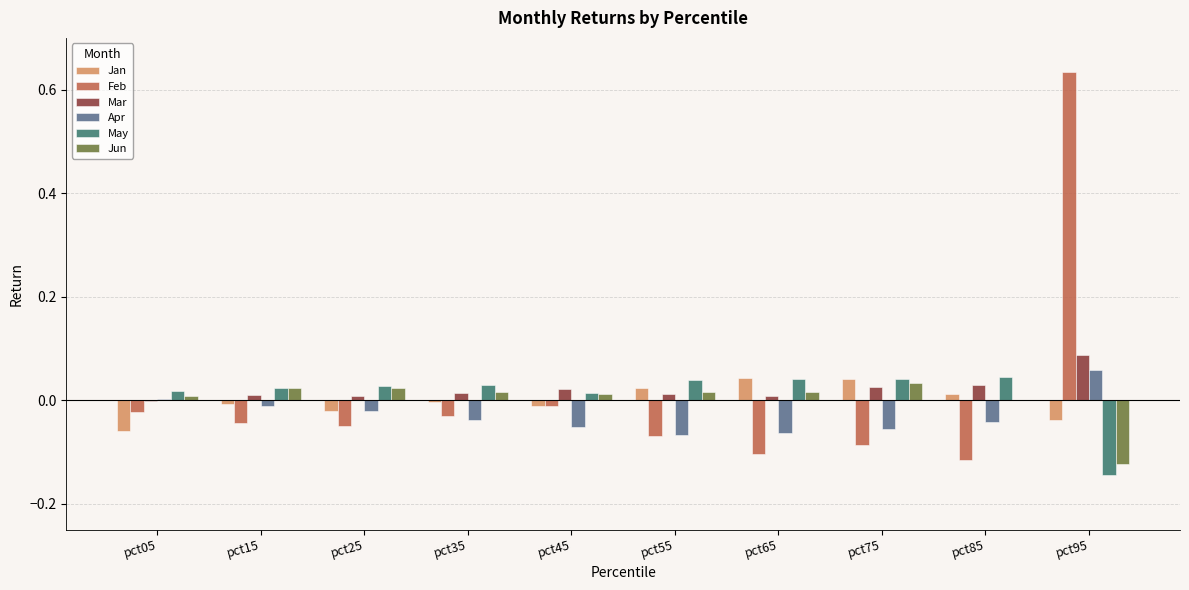

What is the sum of all Apr values?

-0.3